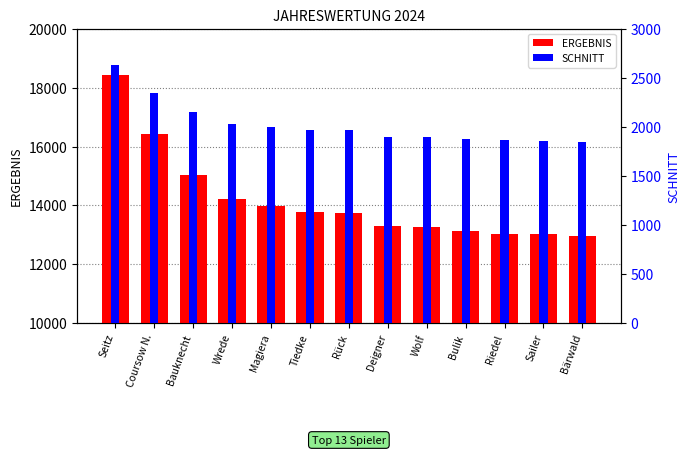

What is the label of the 7th bar from the left?

Rück